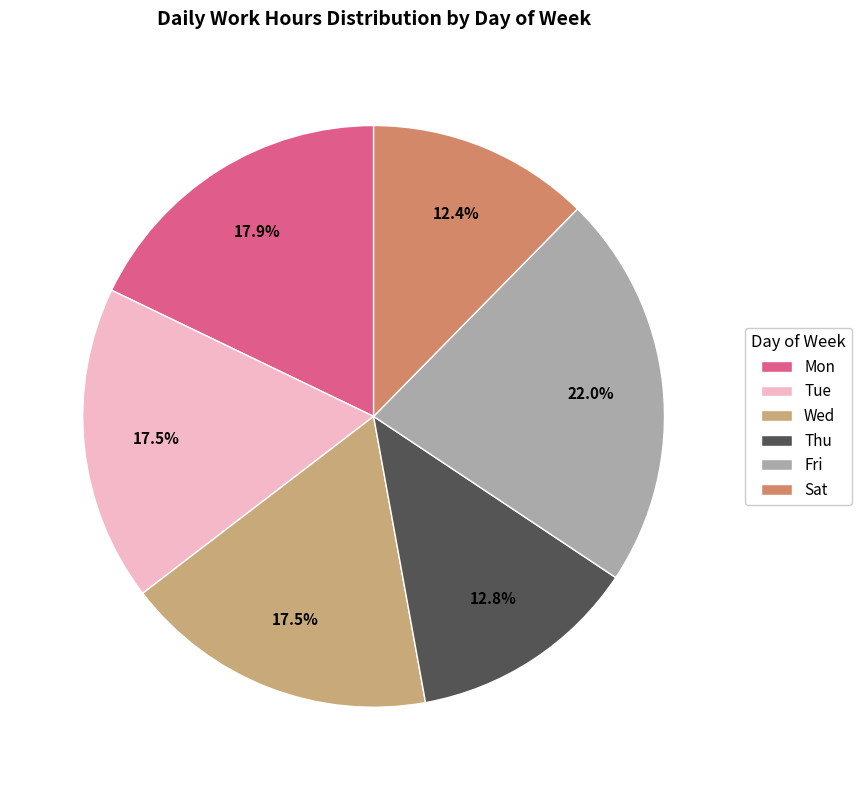

What percentage is NOT represented by Wed?

82.5%